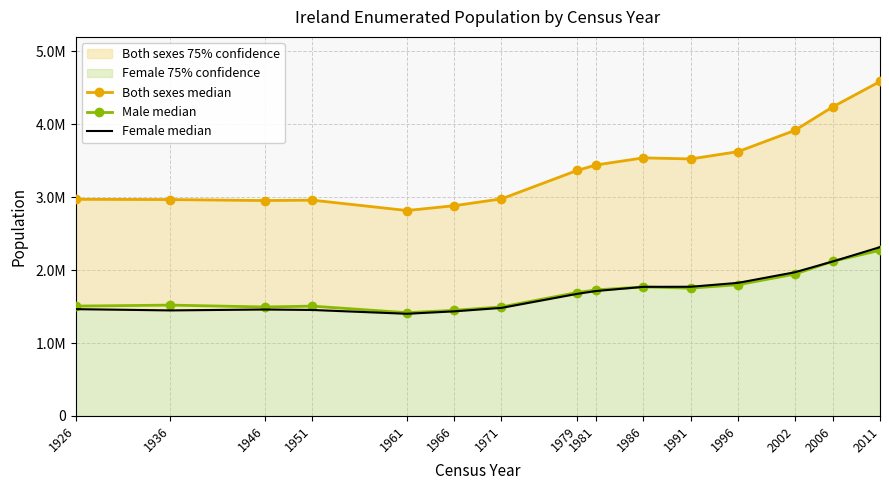

At which label is Male median closest to 1844624?

1996